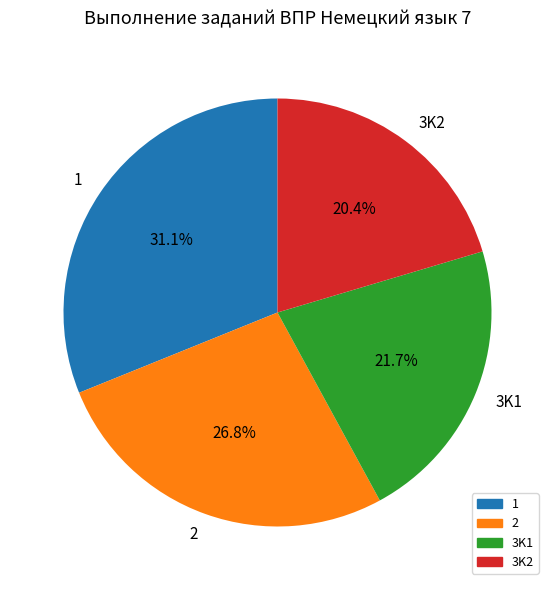

How many slices are in this pie chart?

4